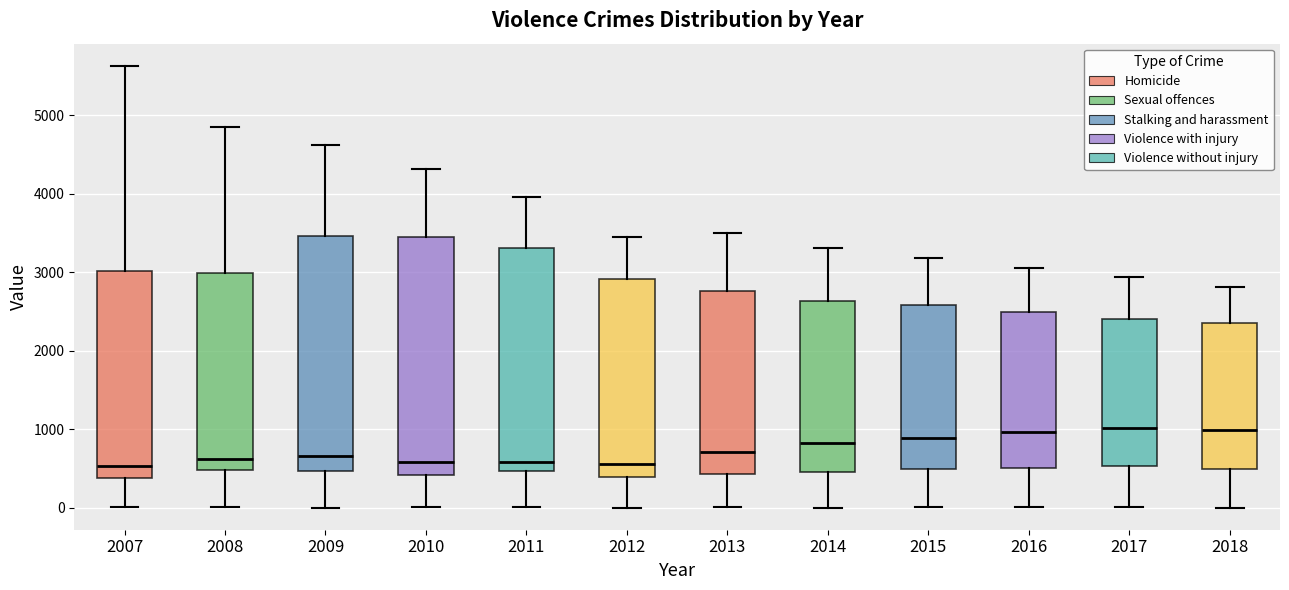

Where does the upper whisker of the box at x = 2010 end on the y-axis? The values are not printed on the chart, so give them approximately, as read against the axis.

4300